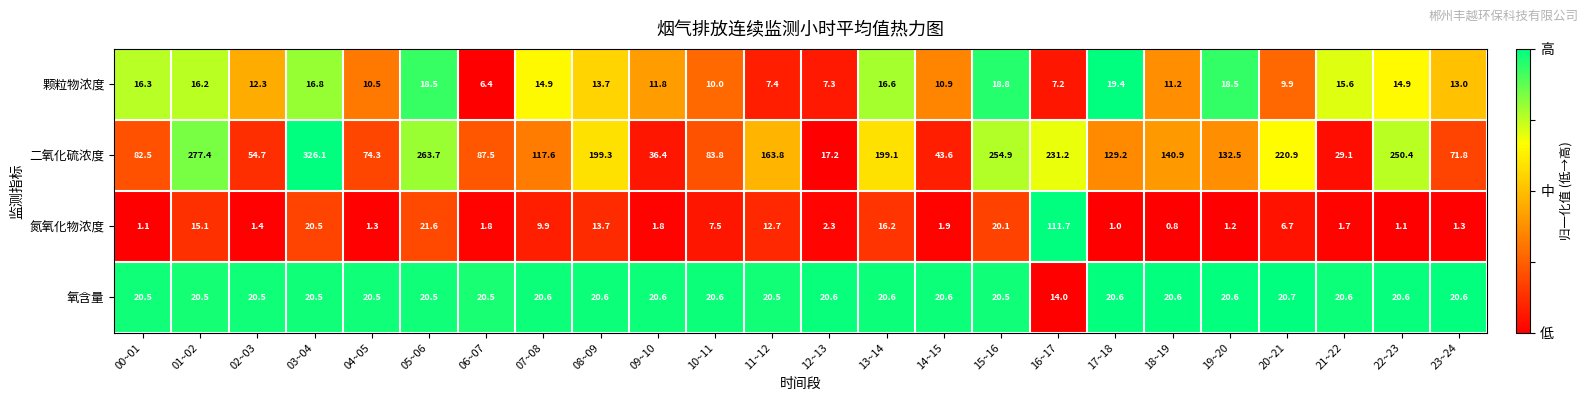

What is the minimum value for 氧含量?

14.0